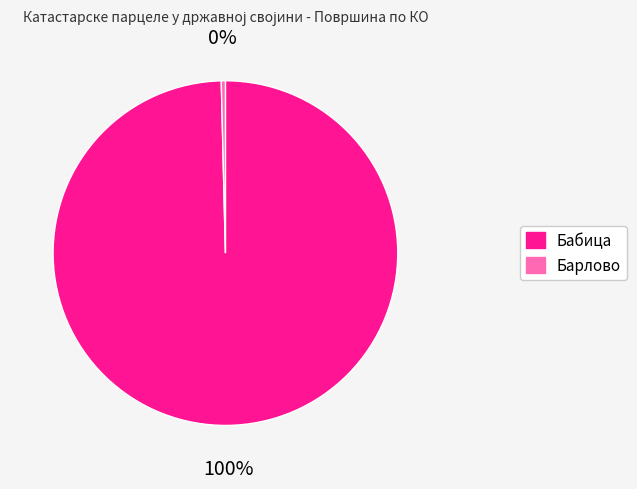

Is the sum of Бабица and Барлово greater than half?

Yes